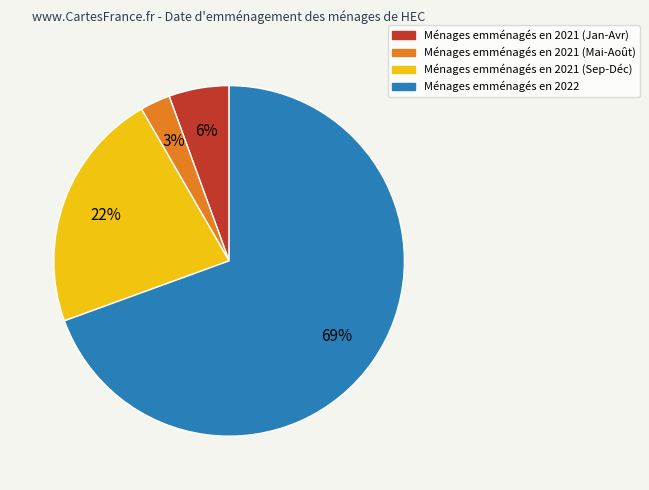

To the nearest percent, what is the average slice percentage?

25%